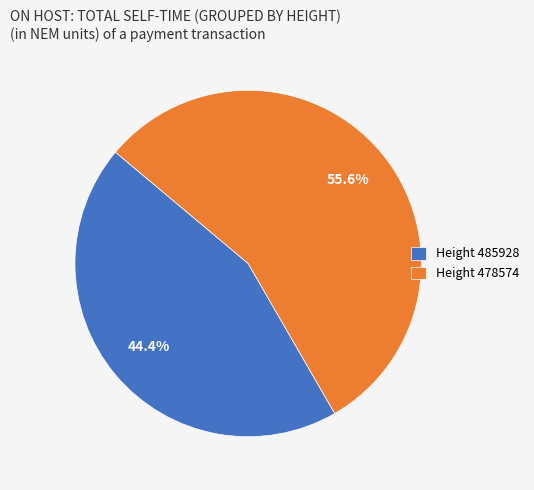

Between Height 478574 and Height 485928, which is larger?

Height 478574